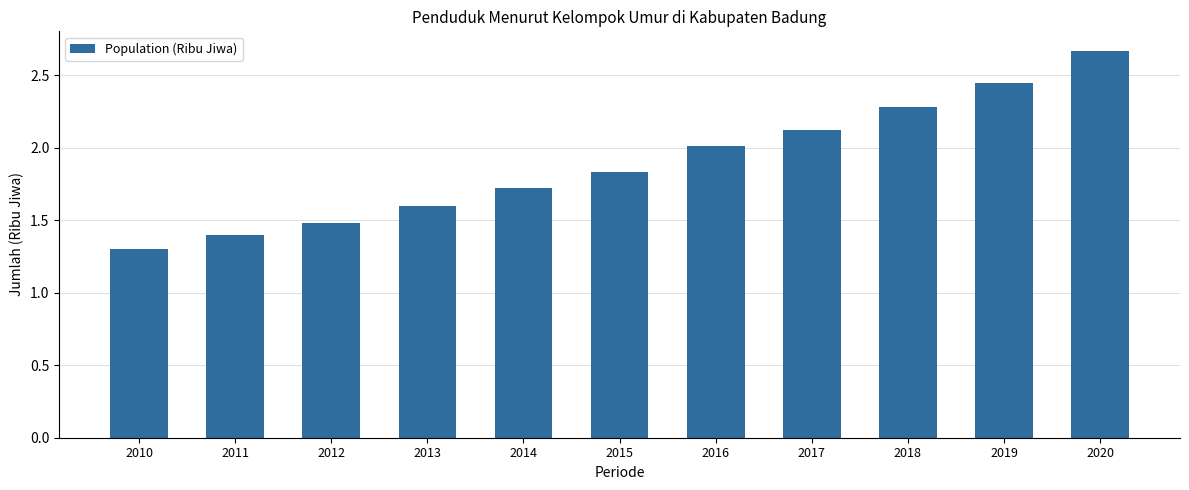

Which category has the lowest value across all series?

2010